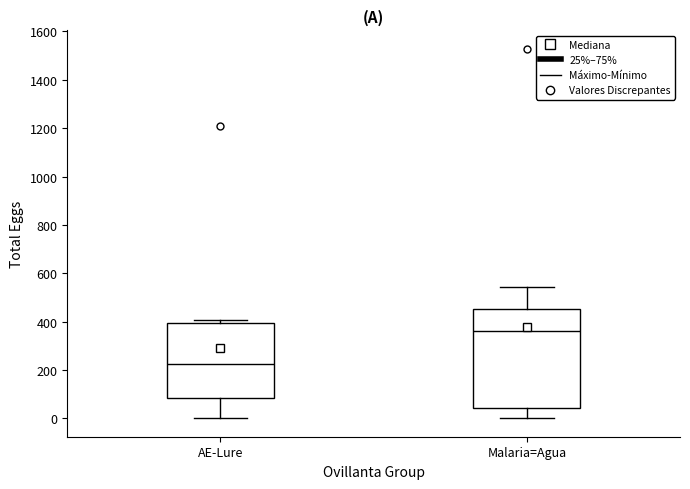

Where does the median line of the box for Malaria=Agua sit on the y-axis? The values are not printed on the chart, so give them approximately, as read against the axis.

360